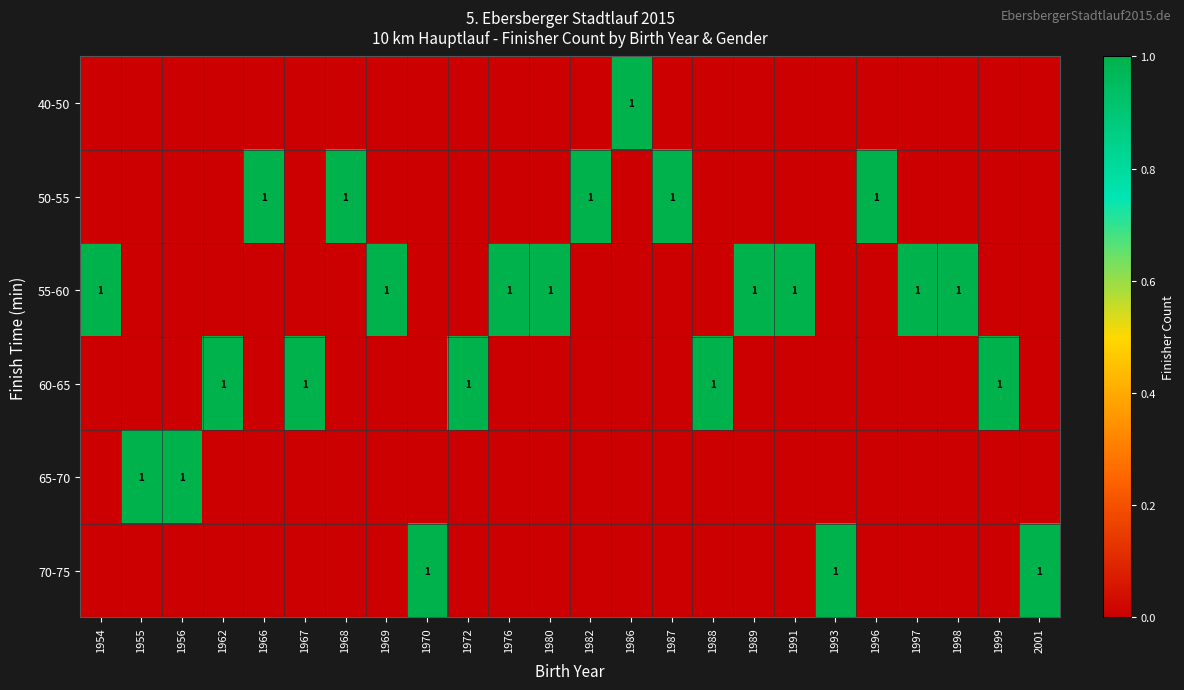

Is it true that 55-60 equals 0 at 1969?

False